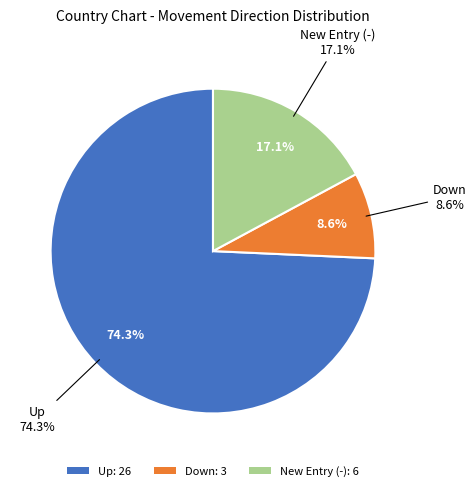

Is - the majority of the pie?

No